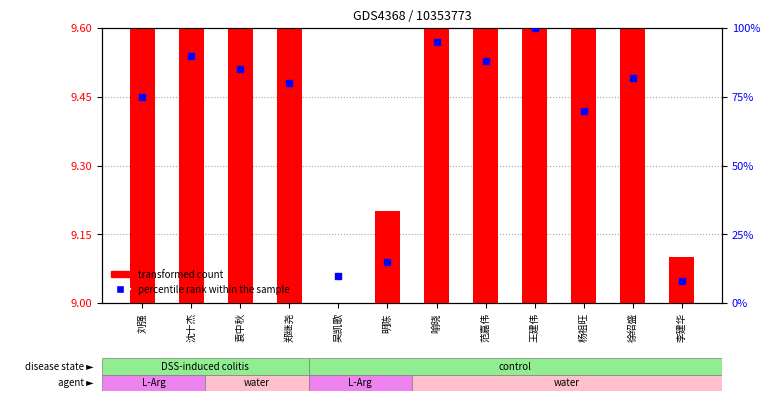

At how many categories does at least one series exceed 28?

9